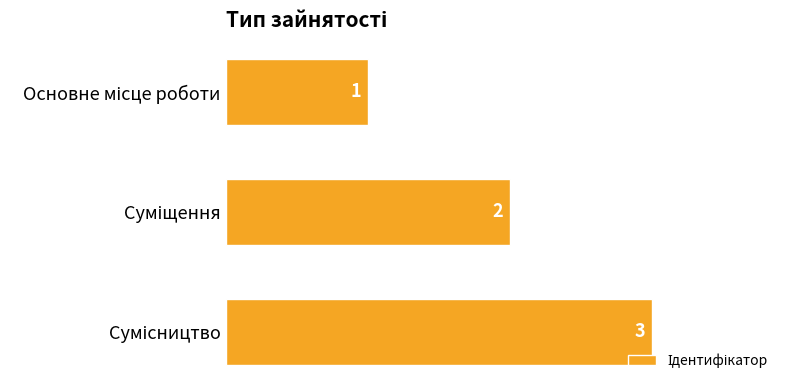

What is the value of the 2nd bar from the top?

2